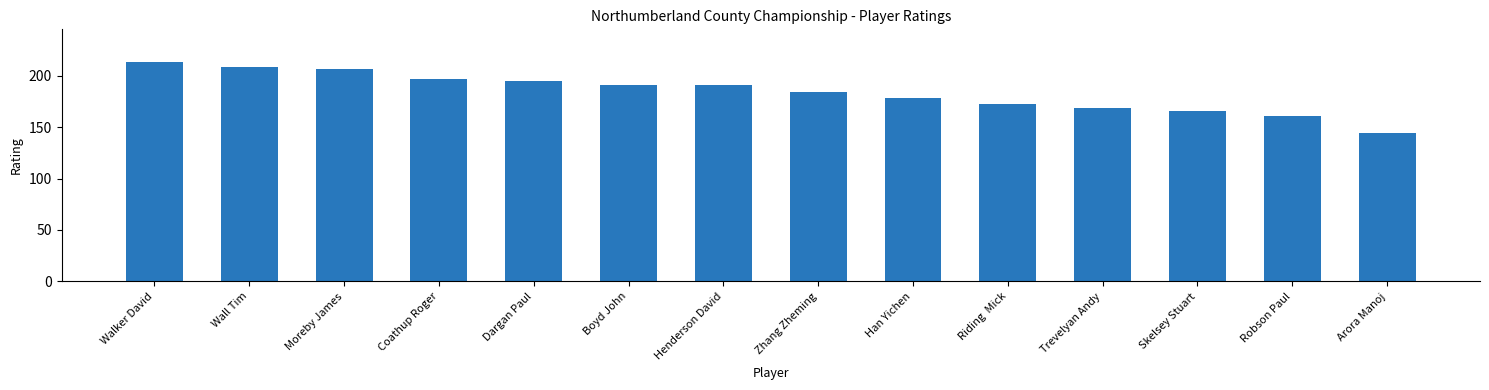

Reading left to right, transcribe all the data shown in this chart.

213	208	206	197	195	191	191	184	178	172	169	166	161	144